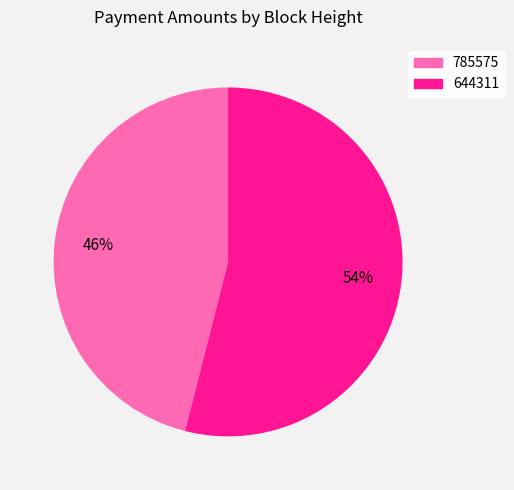

What percentage is the 644311 slice, to the nearest percent?

54%